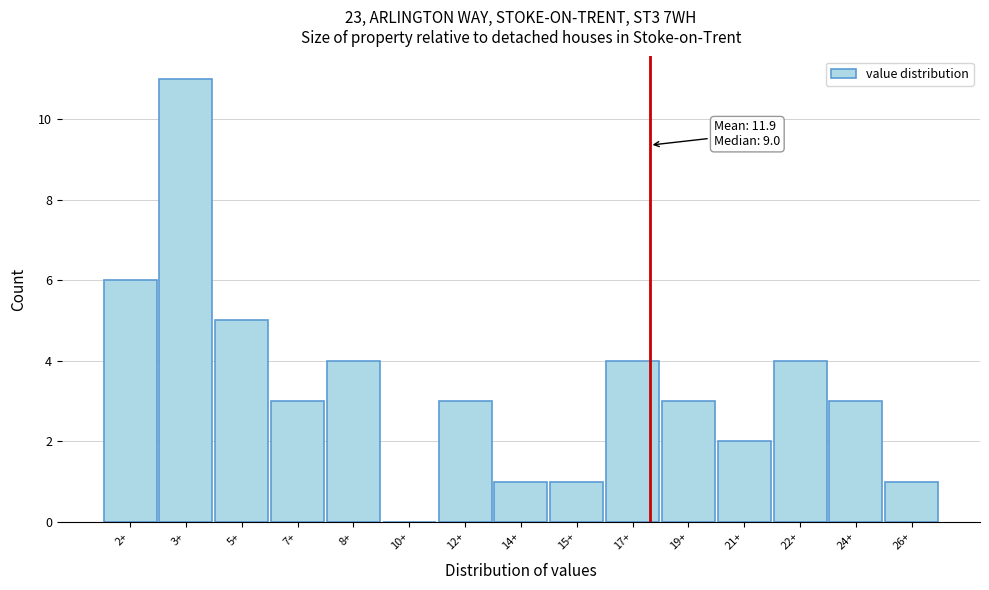

Reading left to right, what are all the values shown in this chart?

2+=6	3+=11	5+=5	7+=3	8+=4	10+=0	12+=3	14+=1	15+=1	17+=4	19+=3	21+=2	22+=4	24+=3	26+=1